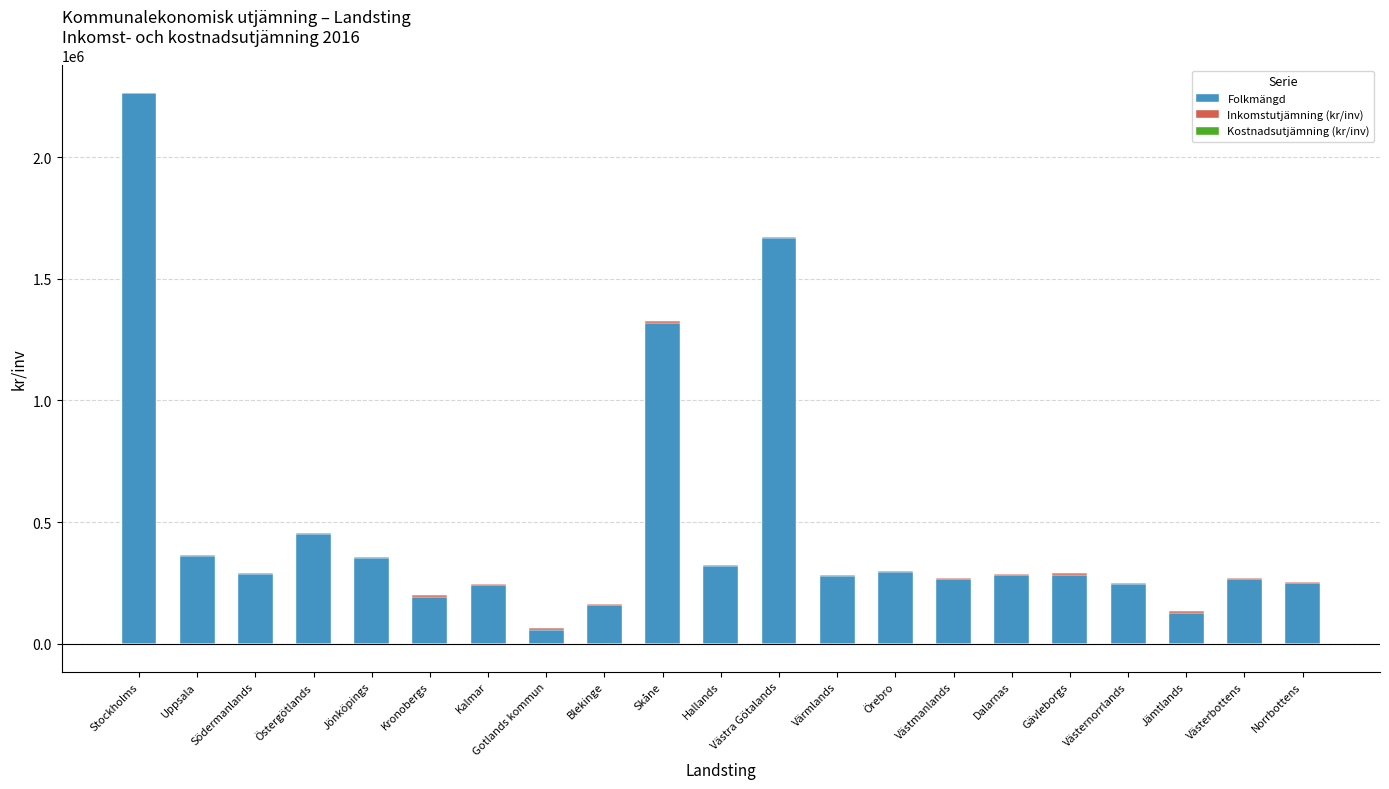

What position from the right is Värmlands?

9